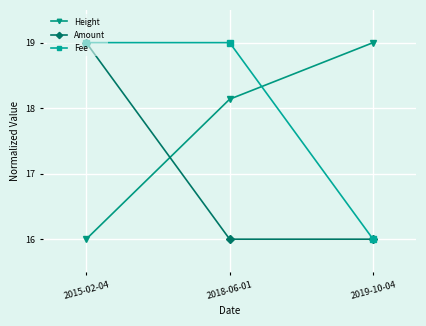

Reading left to right, what are all the values shown in this chart?

Height: 16.0	18.1	19.0
Amount: 19.0	16.0	16.0
Fee: 19.0	19.0	16.0